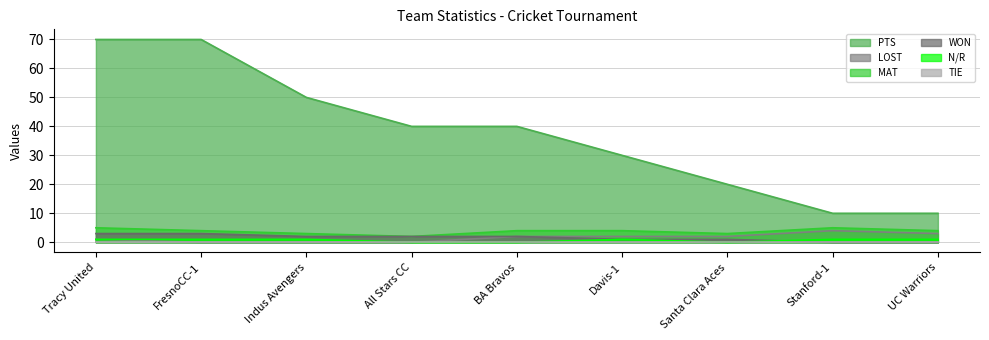

What position from the left is Stanford-1?

8